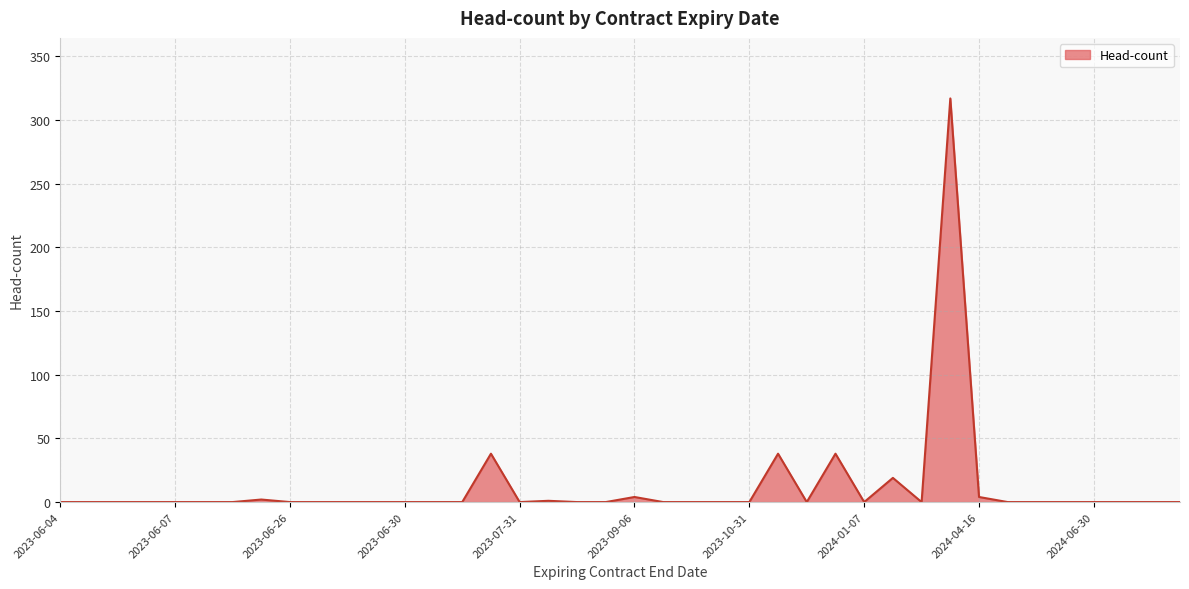

What is the difference between the maximum and minimum values?

317